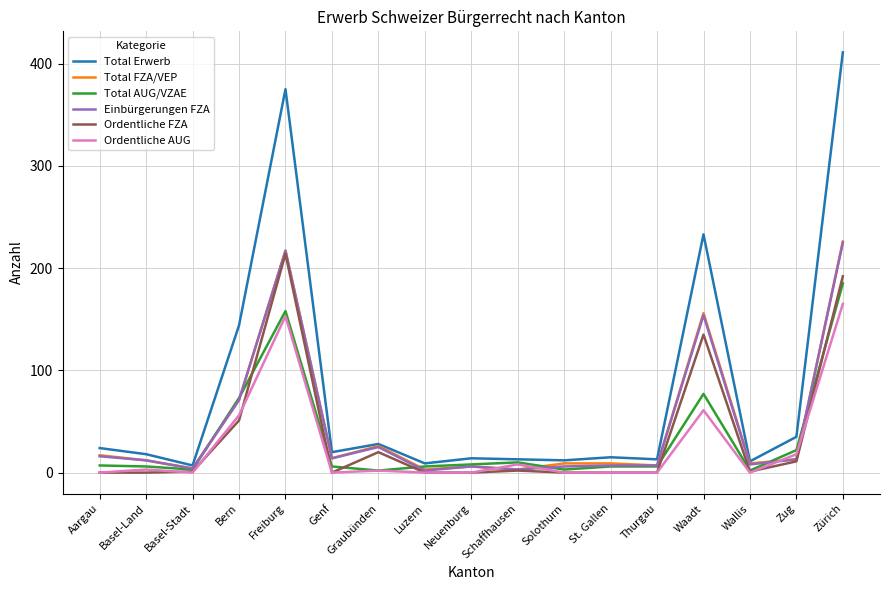

True or false: Total AUG/VZAE has a value of 185 at Zürich.

True